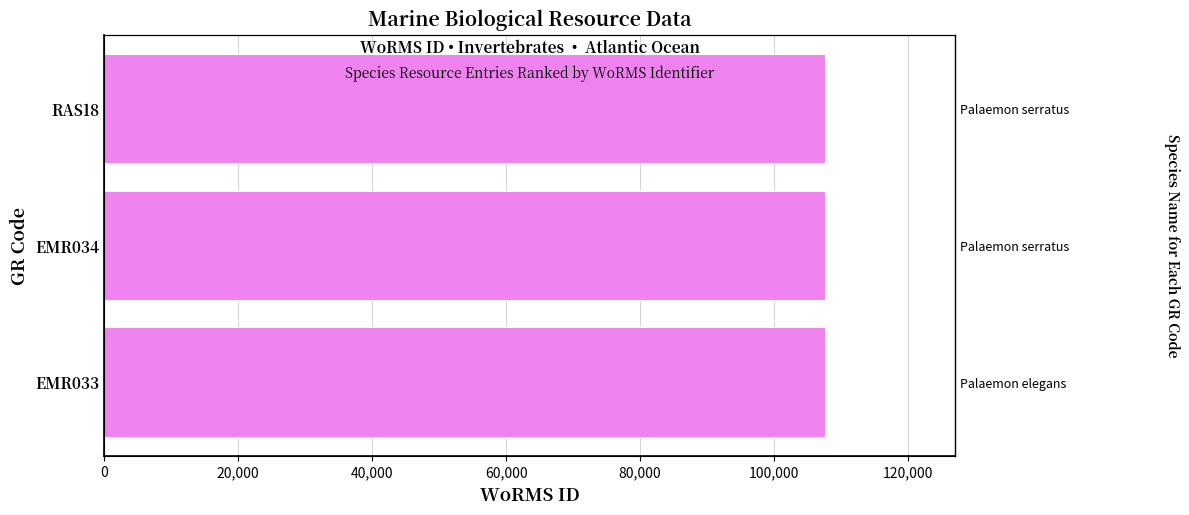

How many data points are less than 107616?

1